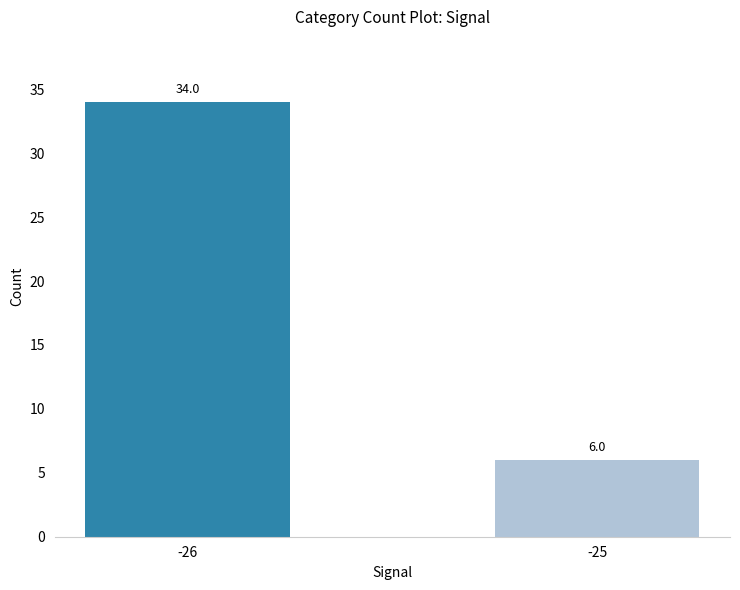

What is the change in value from -26 to -25?

-28